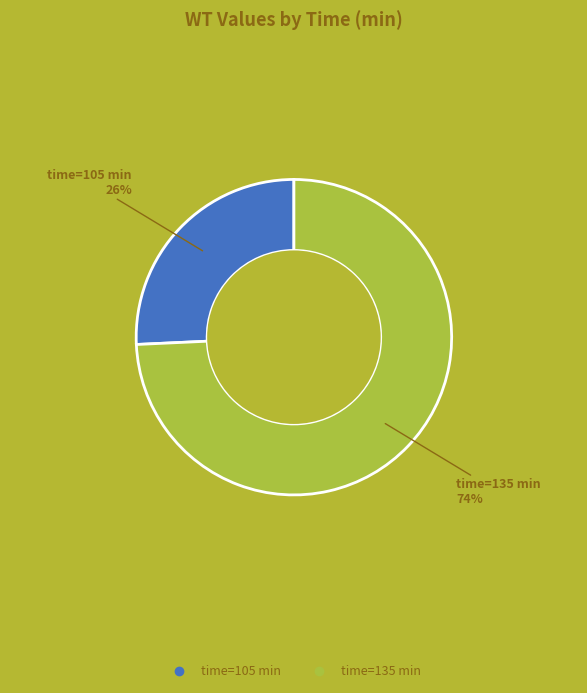

To the nearest percent, what is the average slice percentage?

50%